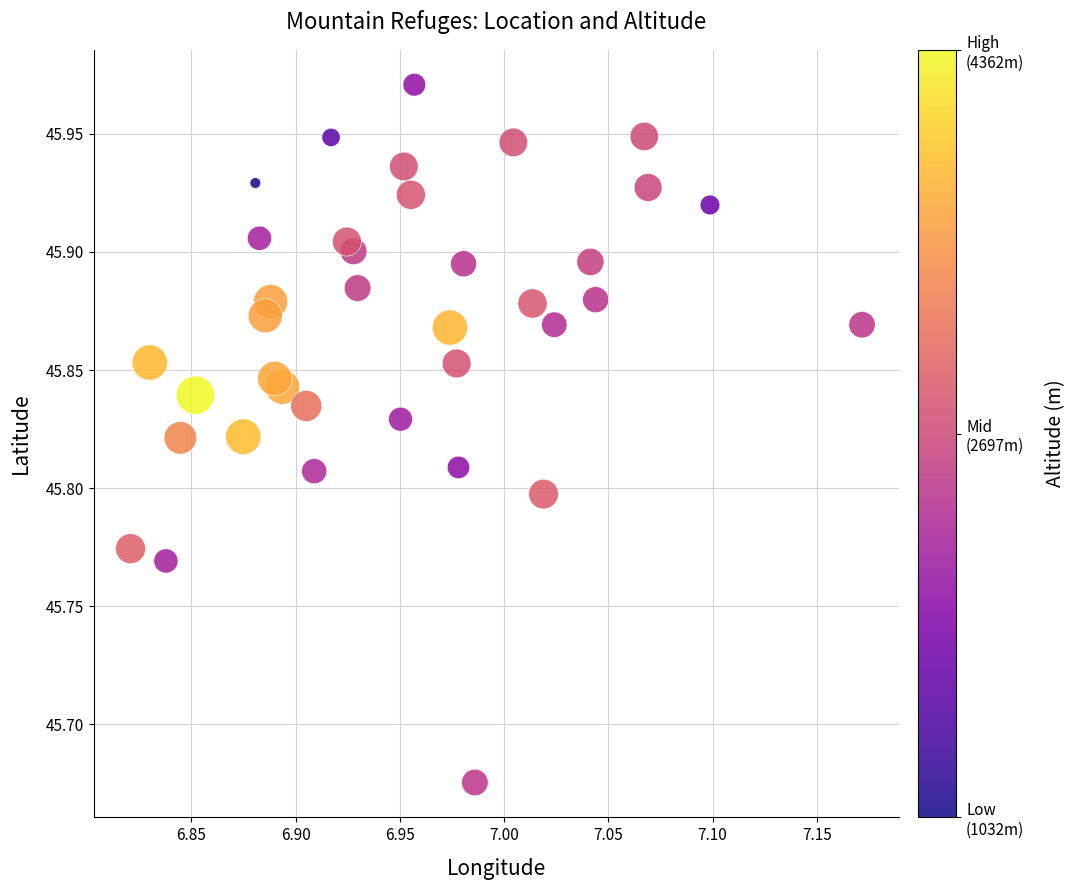

What is the range of Y values (max minus min)?

0.3